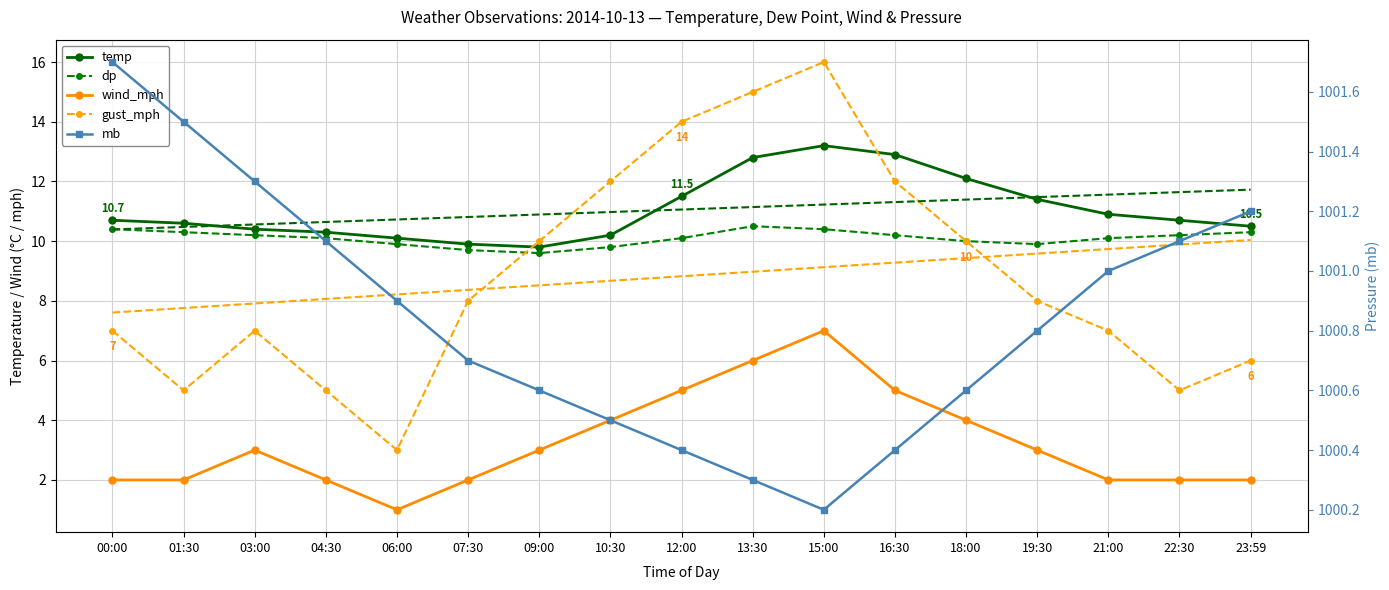

True or false: dp has a value of 13.9 at 04:30.

False